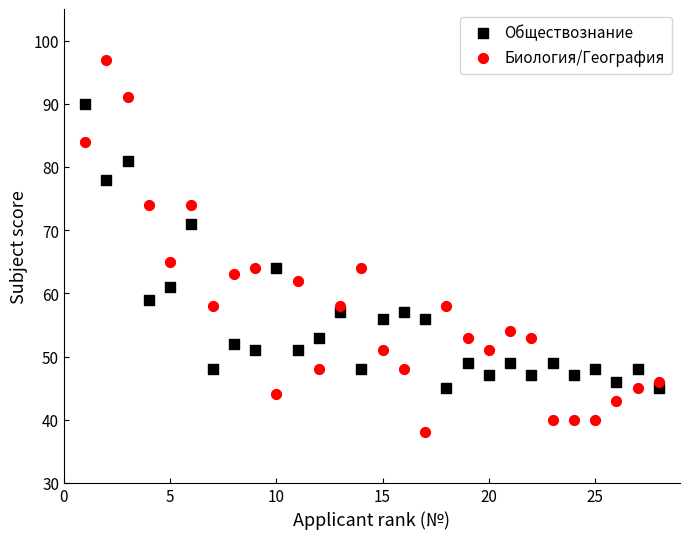

In the Обществознание series, what Y value is closest to 67?

64